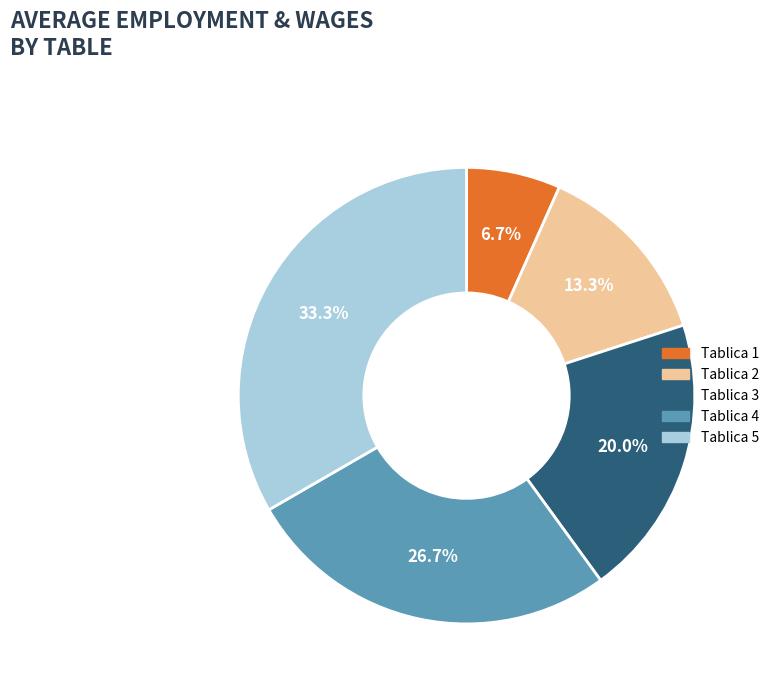

Which slice is the largest?

Tablica 5